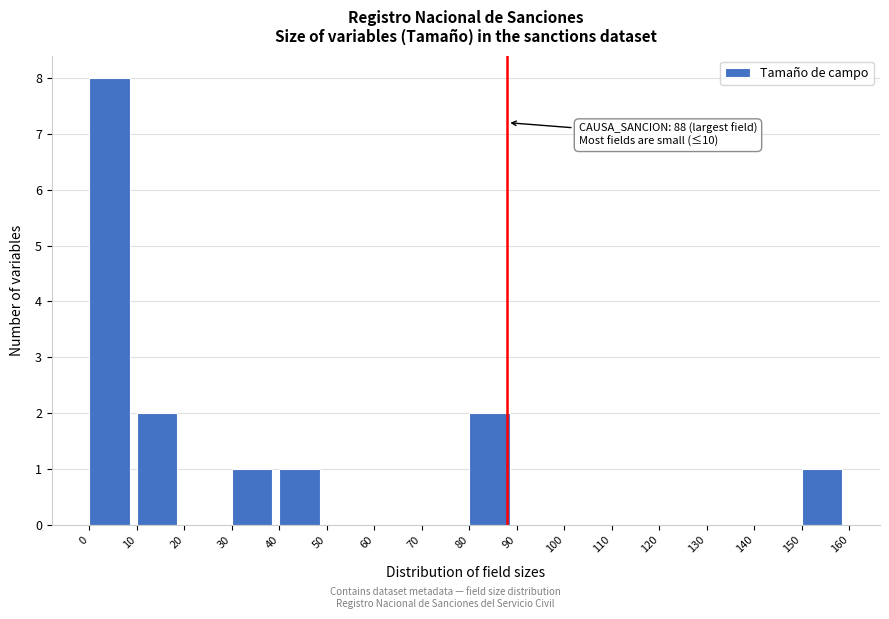

Over which range of the x-axis is the bar tallest?

0 to 10